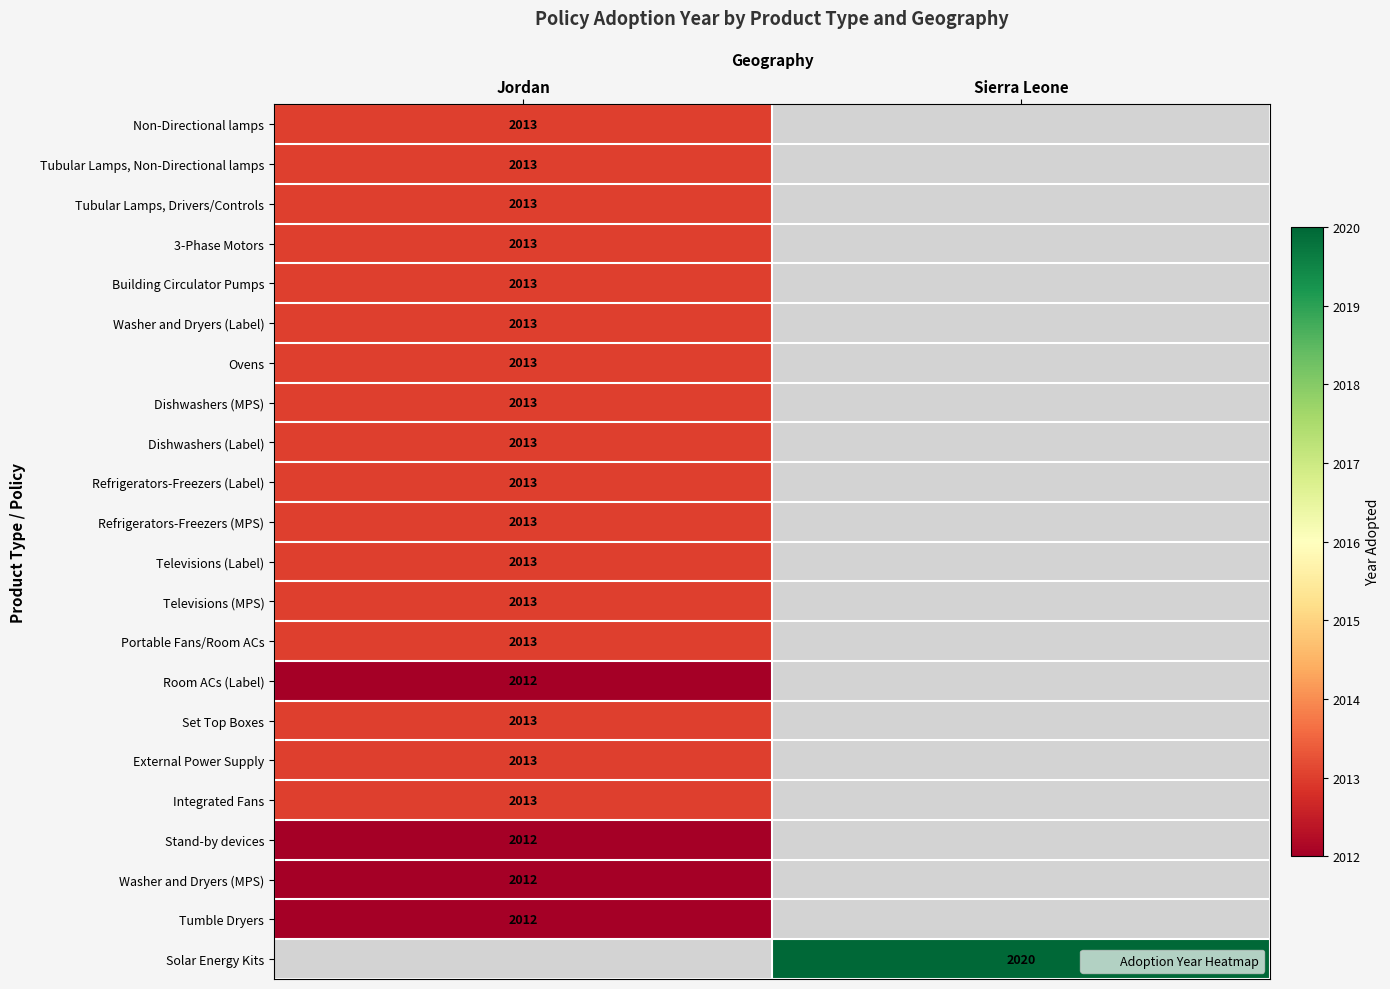

What is the smallest value displayed?

2012.0